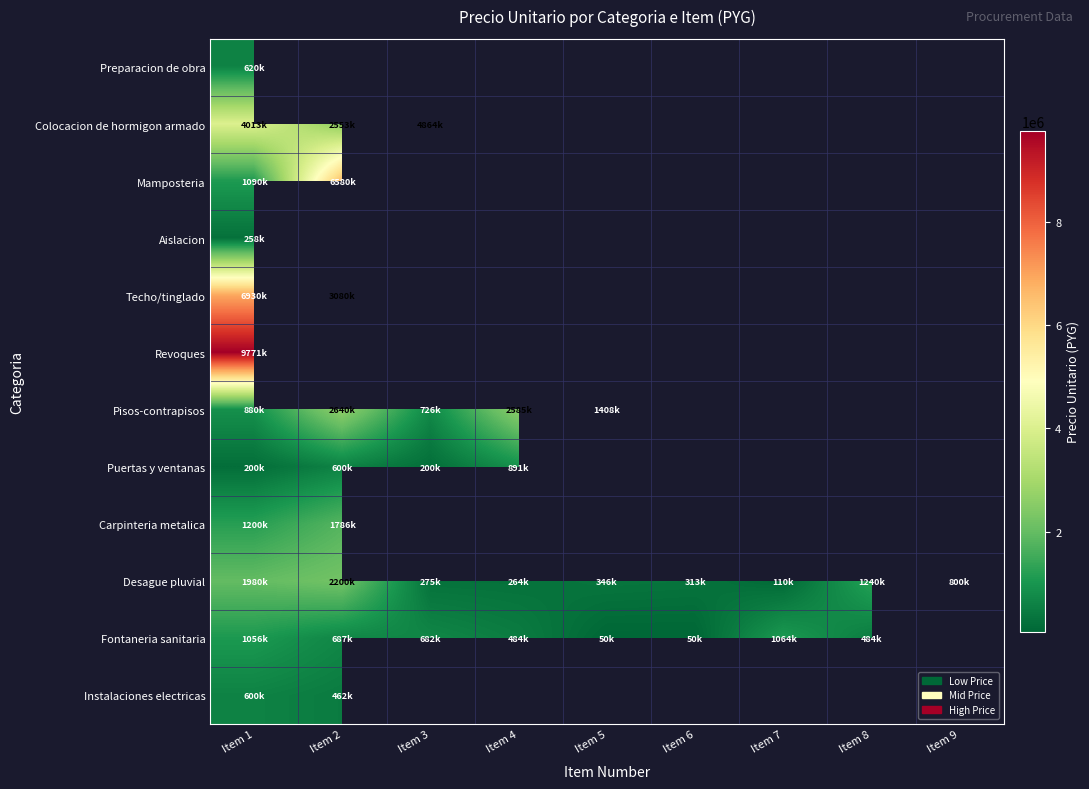

Read the Pisos-contrapisos value at Item 2.

2640000.0